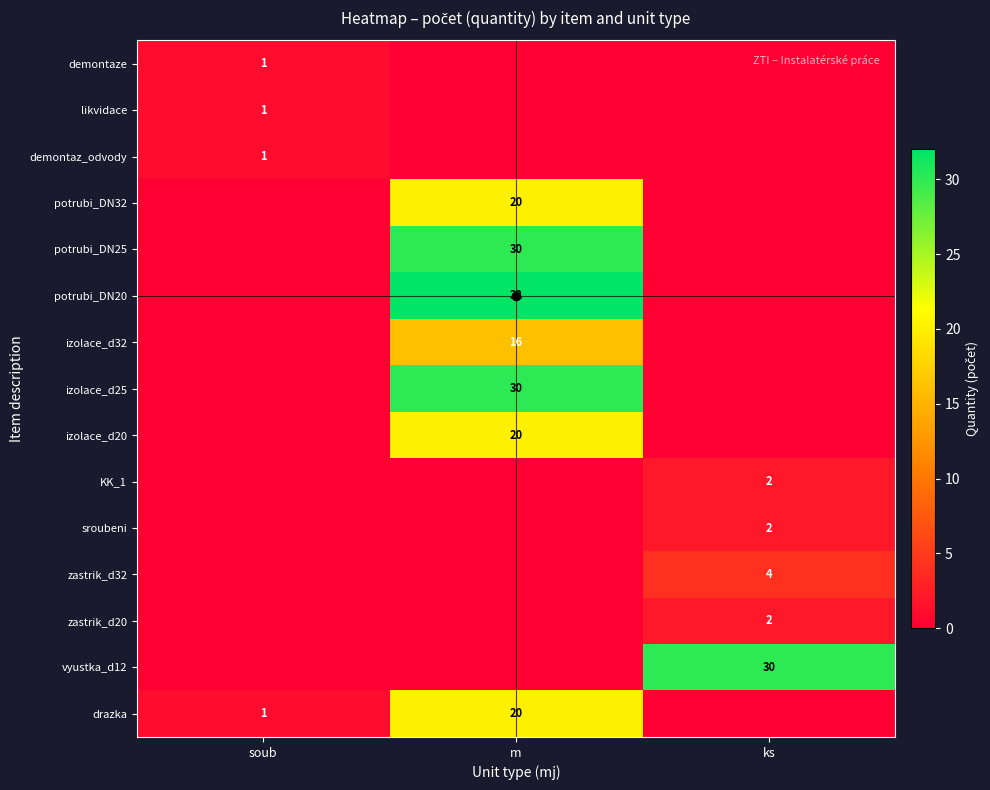

Between soub and m, which is larger?

soub